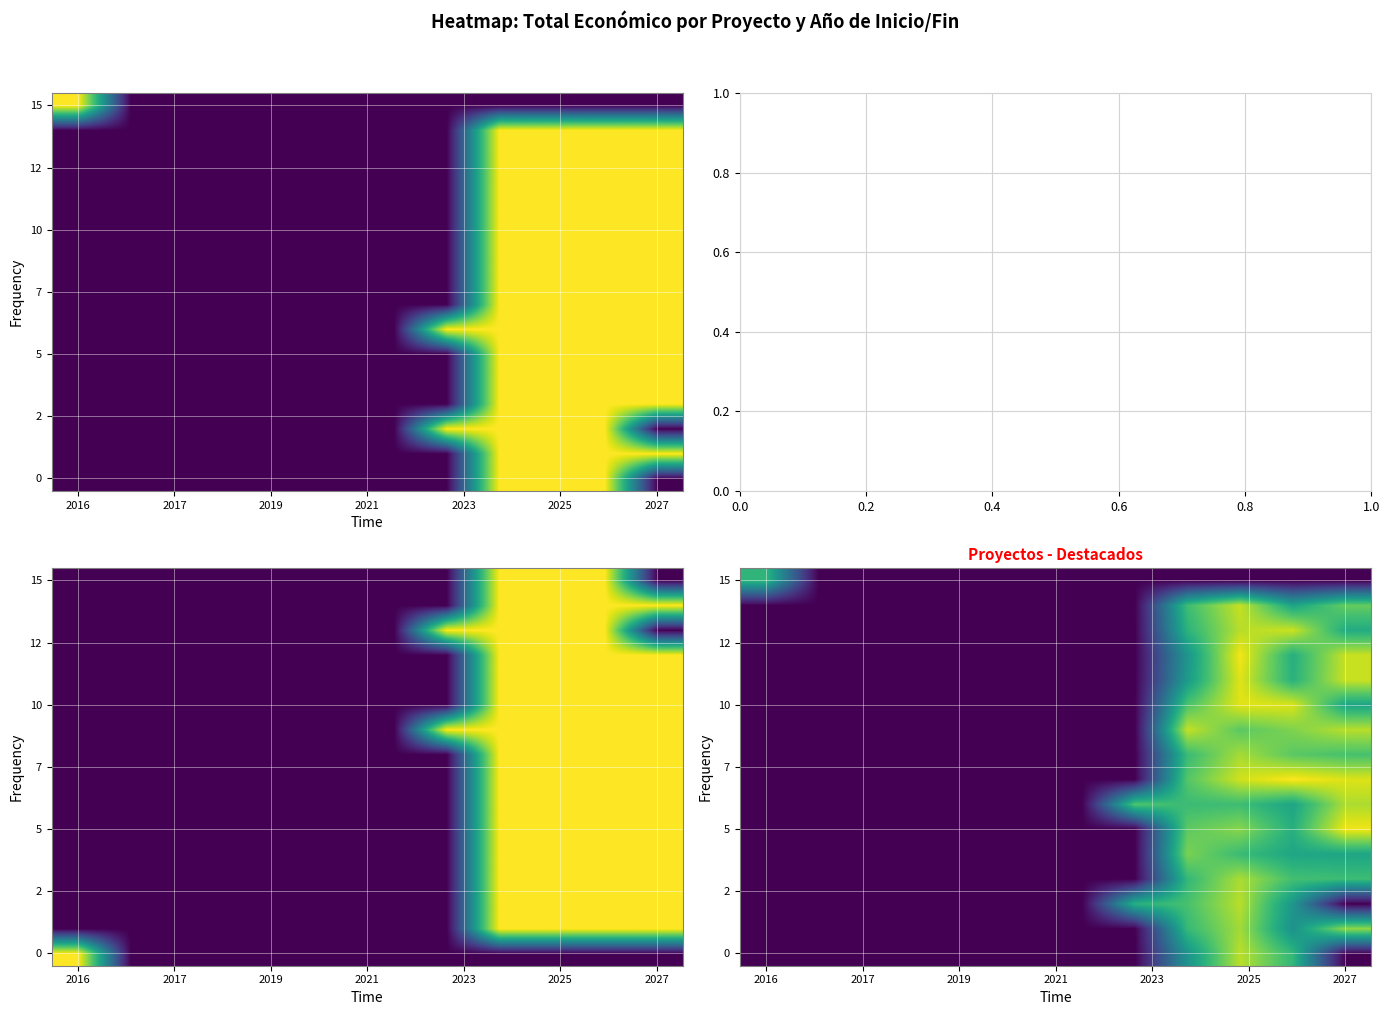

The value of row_15 at 2027 is 0.4. True or false?

False